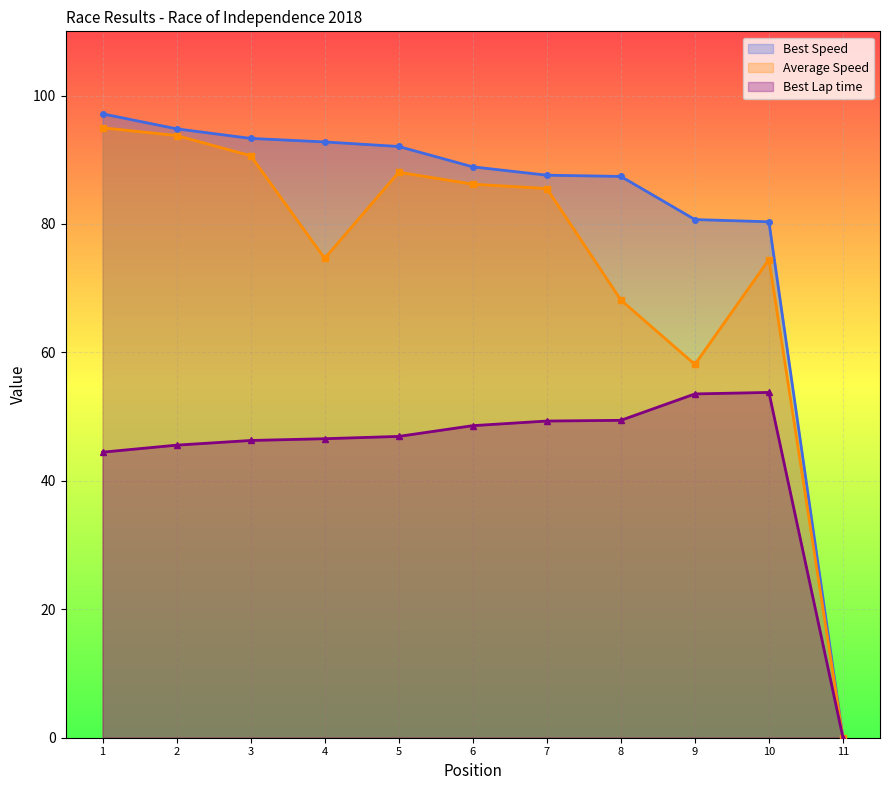

Reading right to left, extract all data points from this chart.

Best Lap time: 0.0	53.8	53.5	49.4	49.3	48.6	46.9	46.6	46.3	45.6	44.5
Best Speed: 0.0	80.3	80.7	87.4	87.6	88.9	92.1	92.8	93.3	94.8	97.2
Average Speed: 0.0	74.5	58.1	68.2	85.5	86.2	88.1	74.6	90.6	93.8	95.0